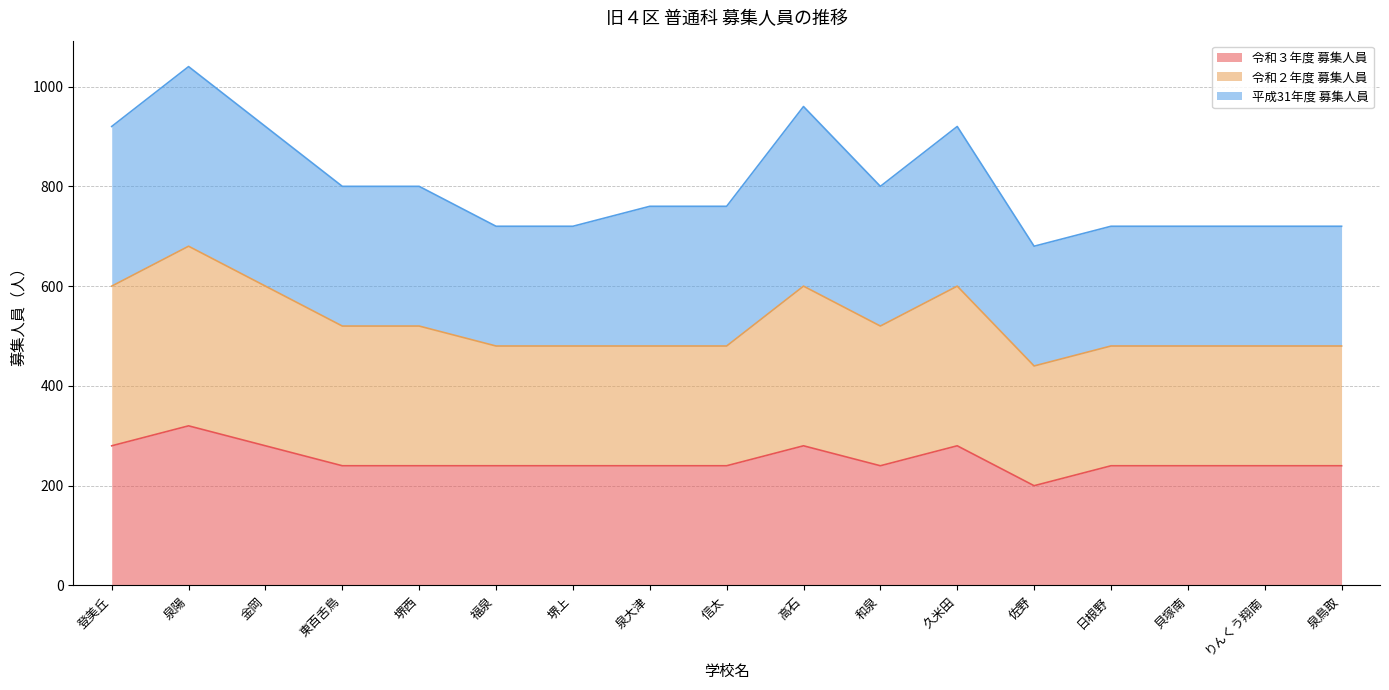

At how many categories does at least one series exceed 218?

17